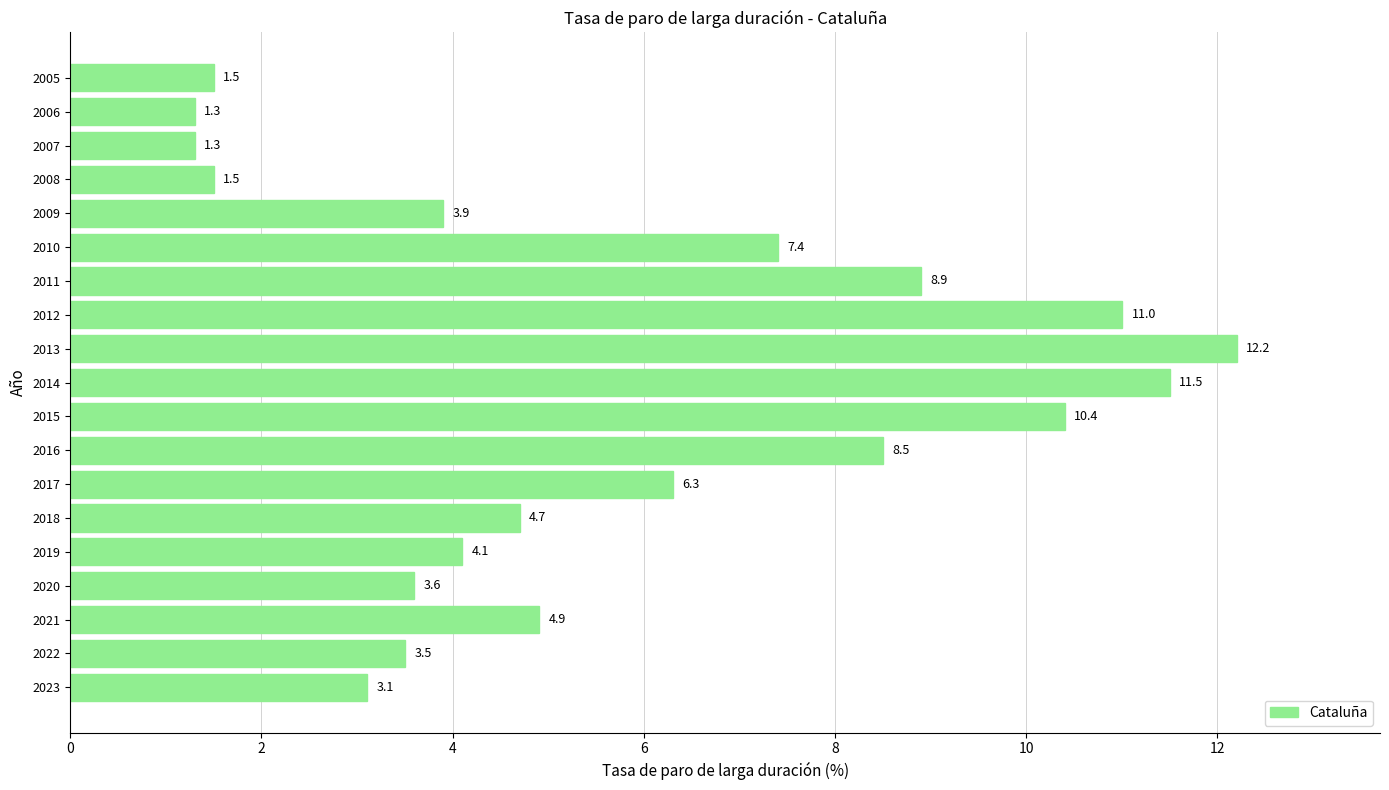

At which category does the chart reach its peak across all series?

2013